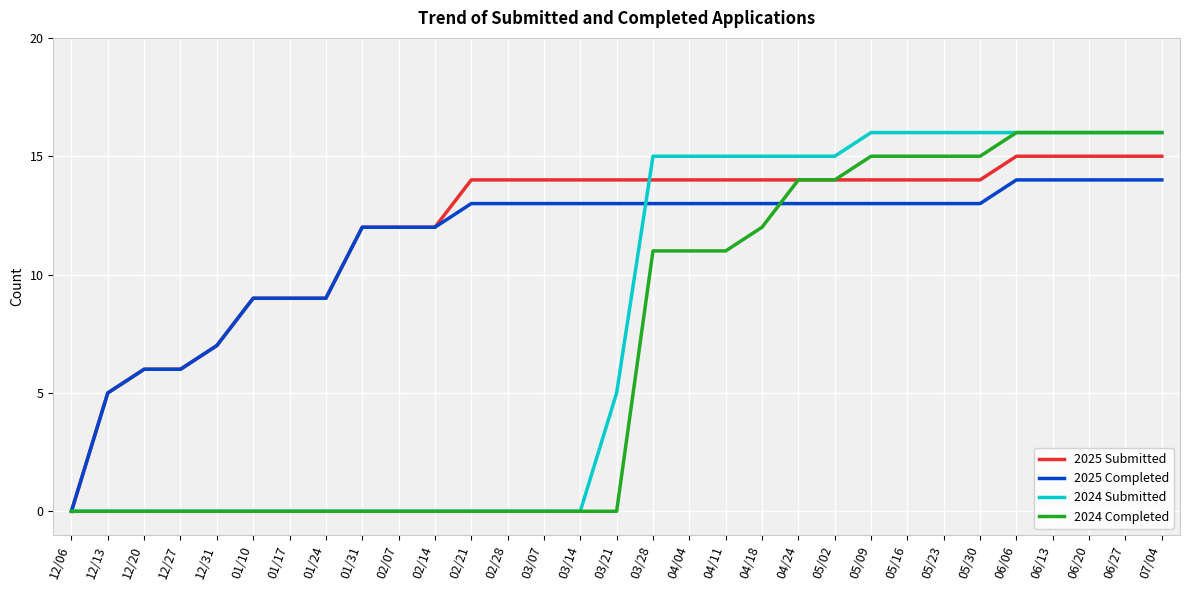

How many values in the 2024 Submitted series are below 5?

15